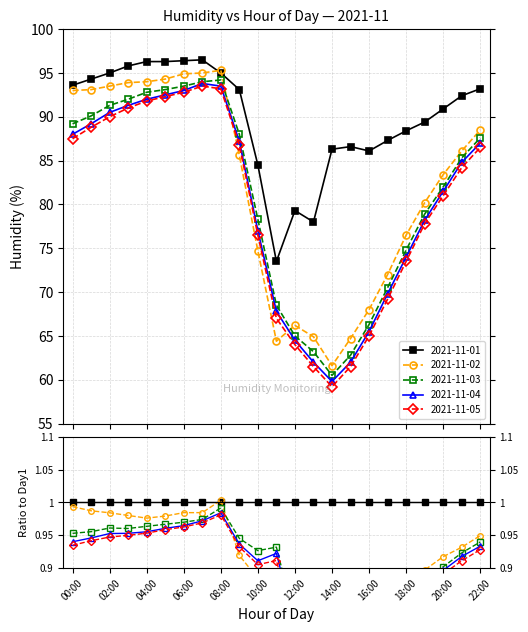

Reading left to right, extract all data points from this chart.

2021-11-01: 93.6	94.3	95.0	95.8	96.3	96.3	96.4	96.5	95.0	93.1	84.5	73.5	79.3	78.0	86.3	86.6	86.1	87.3	88.4	89.4	90.9	92.4	93.2
2021-11-02: 93.0	93.1	93.5	93.9	94.0	94.3	94.9	95.0	95.3	85.6	74.7	64.4	66.2	64.9	61.6	64.7	68.0	72.0	76.5	80.2	83.4	86.1	88.5
2021-11-03: 89.2	90.1	91.3	92.0	92.8	93.1	93.5	94.0	94.2	88.0	78.3	68.5	65.0	63.2	60.5	62.8	66.3	70.5	74.8	78.9	82.0	85.3	87.6
2021-11-04: 88.0	89.2	90.5	91.3	92.0	92.5	93.0	93.8	93.5	87.2	77.0	67.8	64.5	62.0	59.8	62.0	65.5	69.8	74.0	78.2	81.5	84.8	87.0
2021-11-05: 87.5	88.8	90.0	91.0	91.8	92.3	92.8	93.5	93.2	86.8	76.5	67.0	64.0	61.5	59.2	61.5	65.0	69.2	73.5	77.8	81.0	84.2	86.5